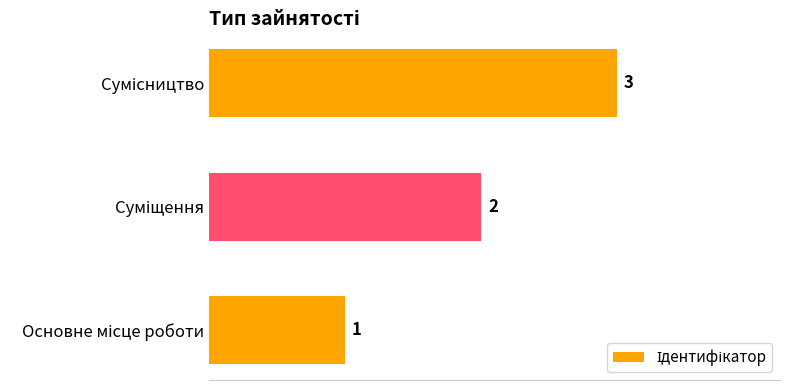

What is the maximum value shown in the chart?

3